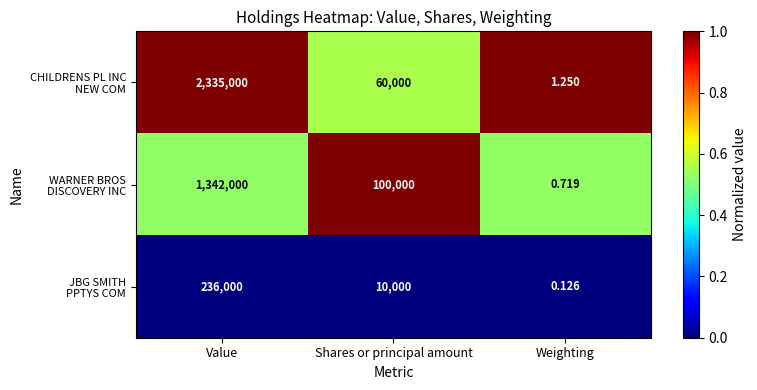

What is the maximum value shown in the chart?

2335000.0